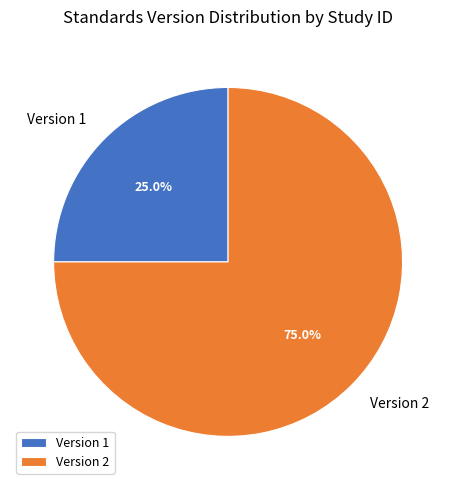

Rank the categories by value from lowest to highest.

Version 1, Version 2